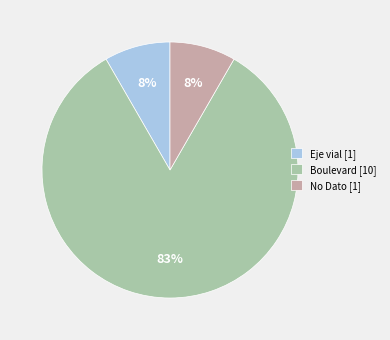

To the nearest percent, what is the combined percentage of No Dato [1] and Boulevard [10]?

92%